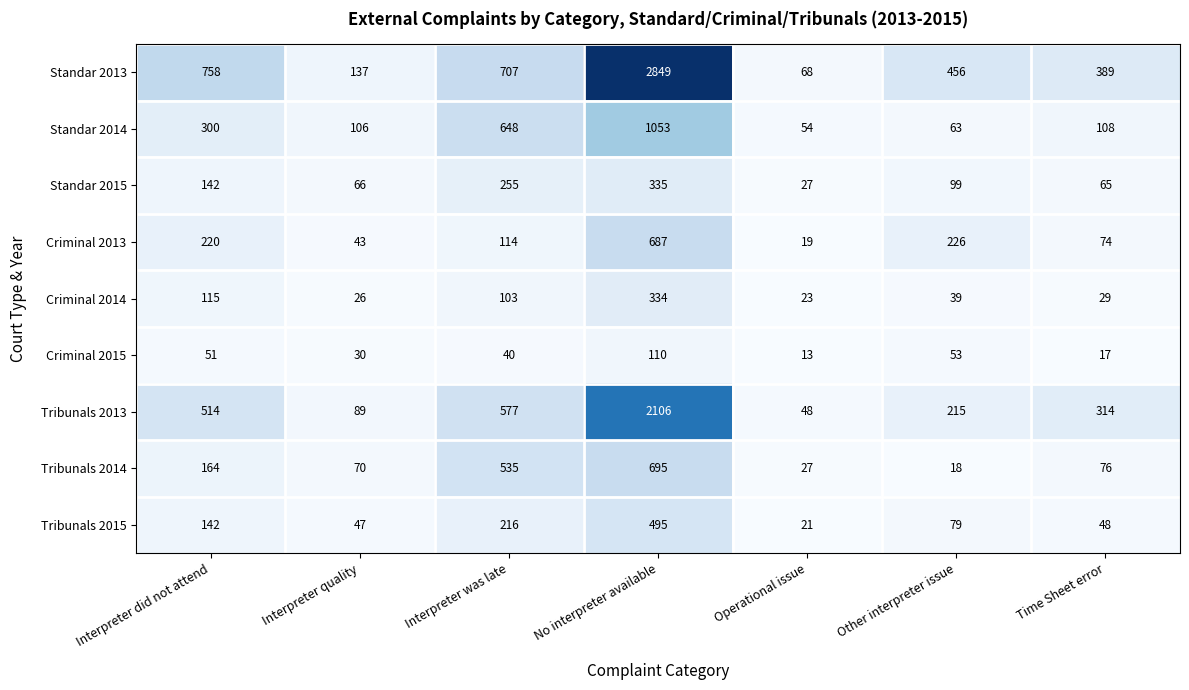

Between Interpreter was late and Operational issue, which series saw the biggest shift?

Standar 2013